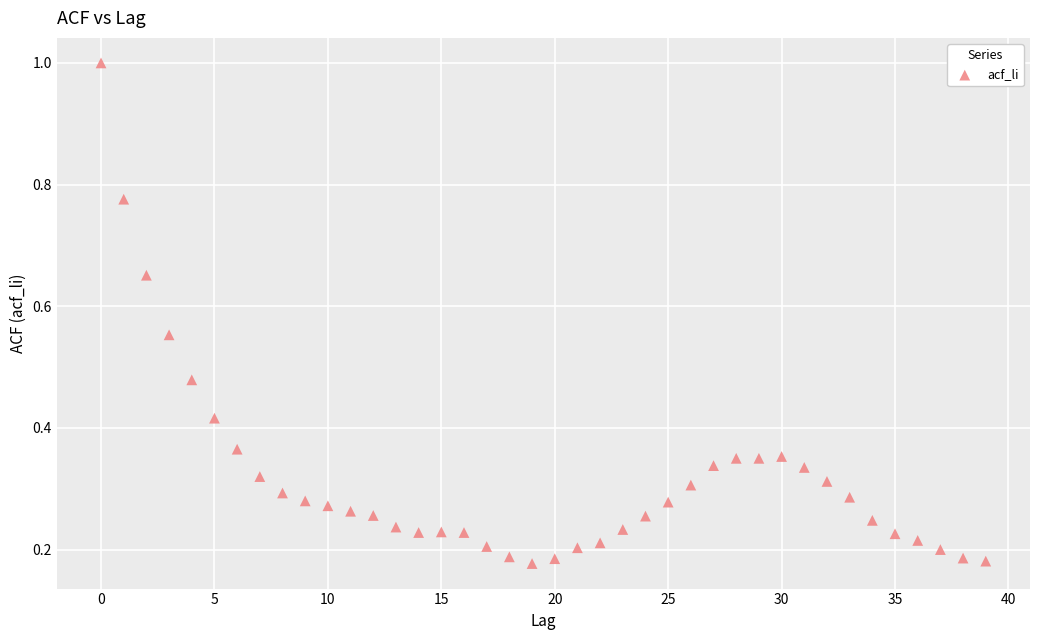

How many points are shown in the scatter plot?

40